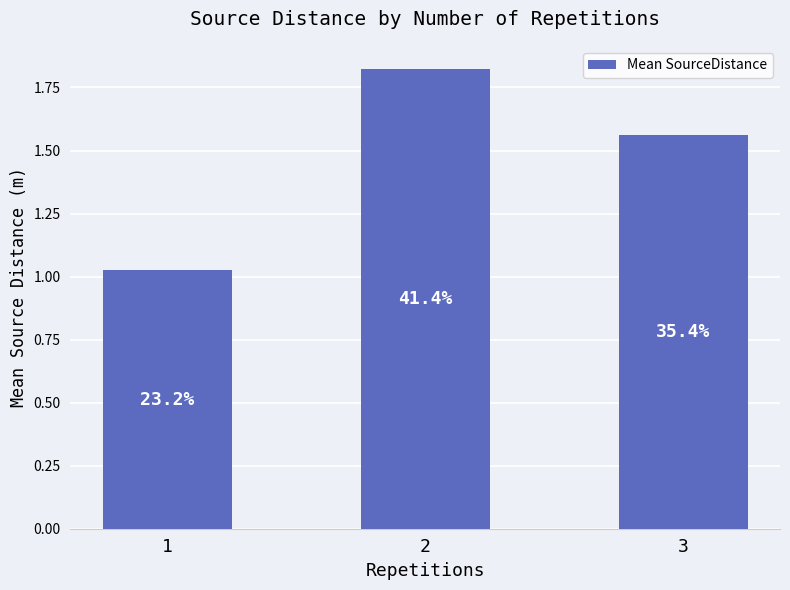

How many bars are there in total?

3